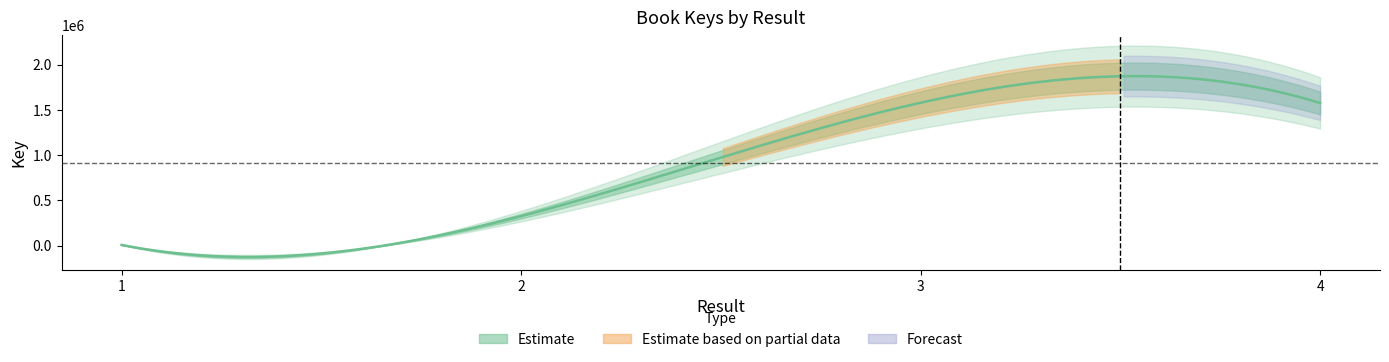

What is the ratio of the value at 2 to the value at 4?

0.2